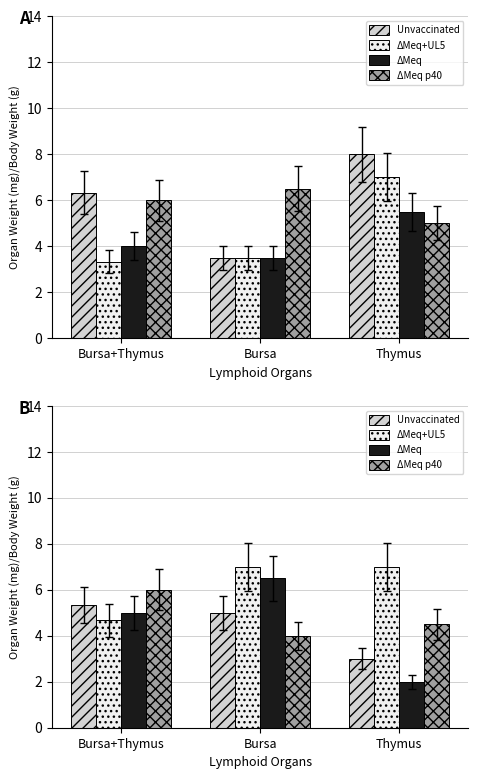

Rank the series by their maximum value, from lowest to highest.

Unvaccinated, ΔMeq p40, ΔMeq, ΔMeq+UL5